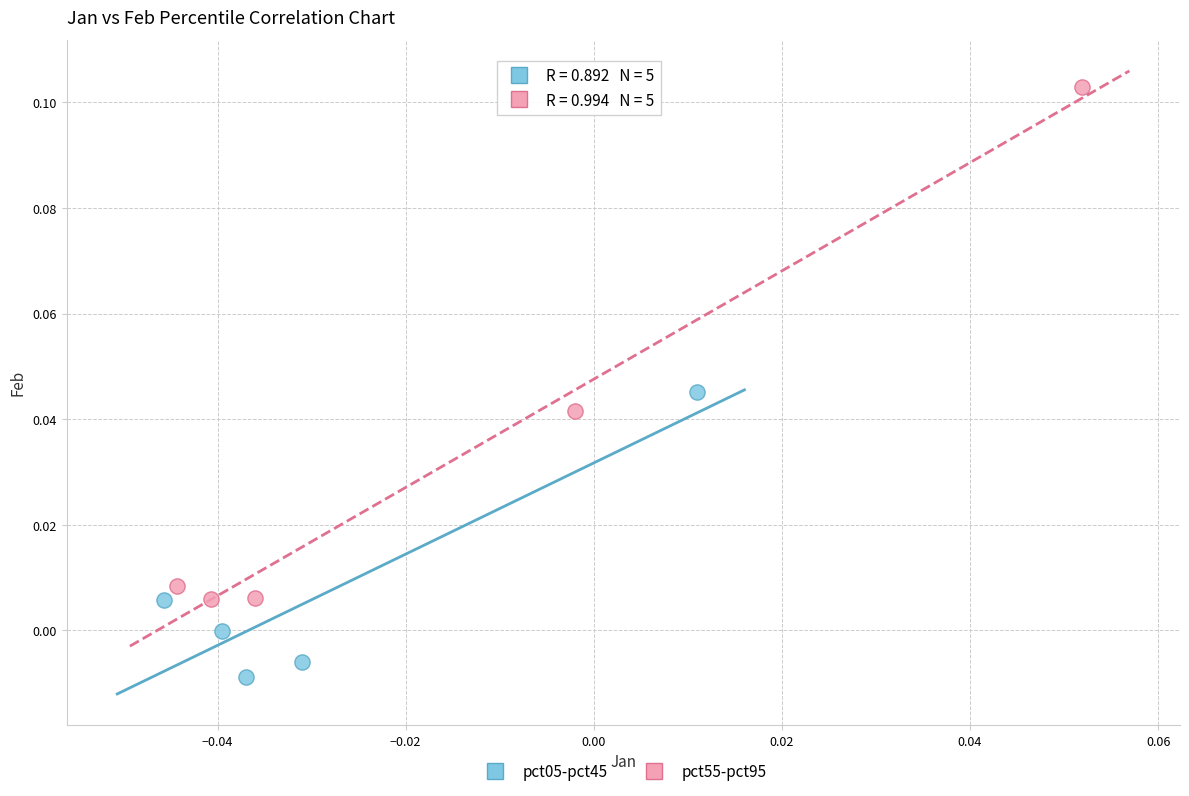

Which series reaches the maximum Y coordinate?

pct55-pct95